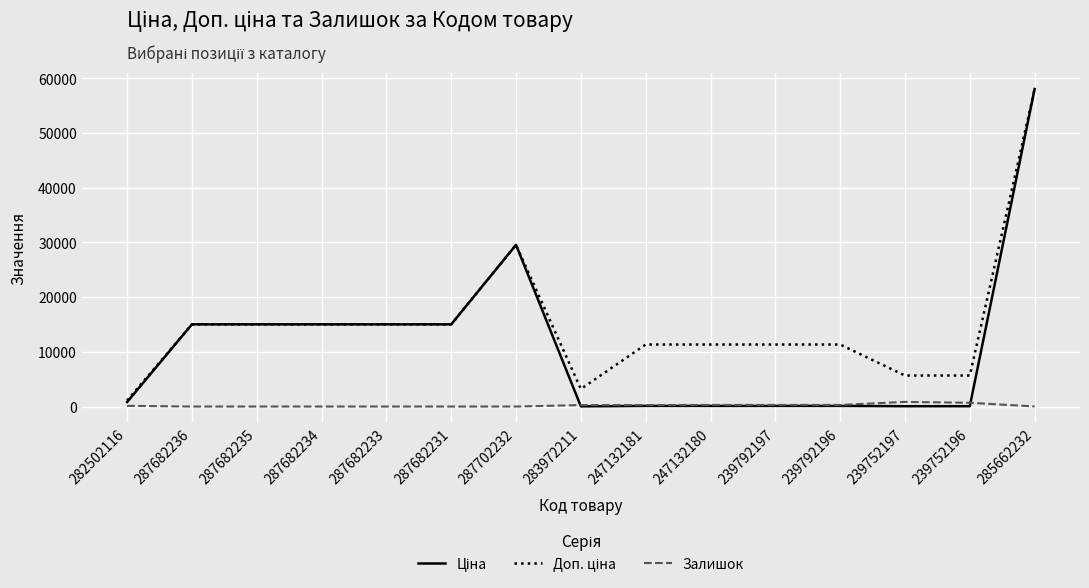

What is the spread (max minus min) of values at 287702232?

29548.9